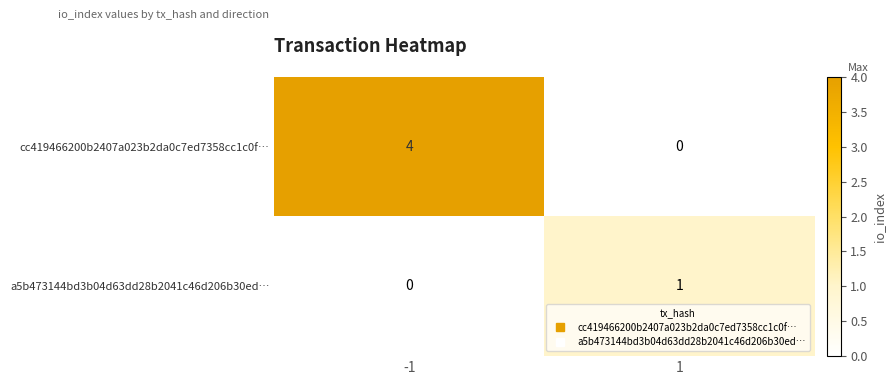

What is the sum of the cc419466200b2407a023b2da0c7ed7358cc1c0f… values at -1 and 1?

4